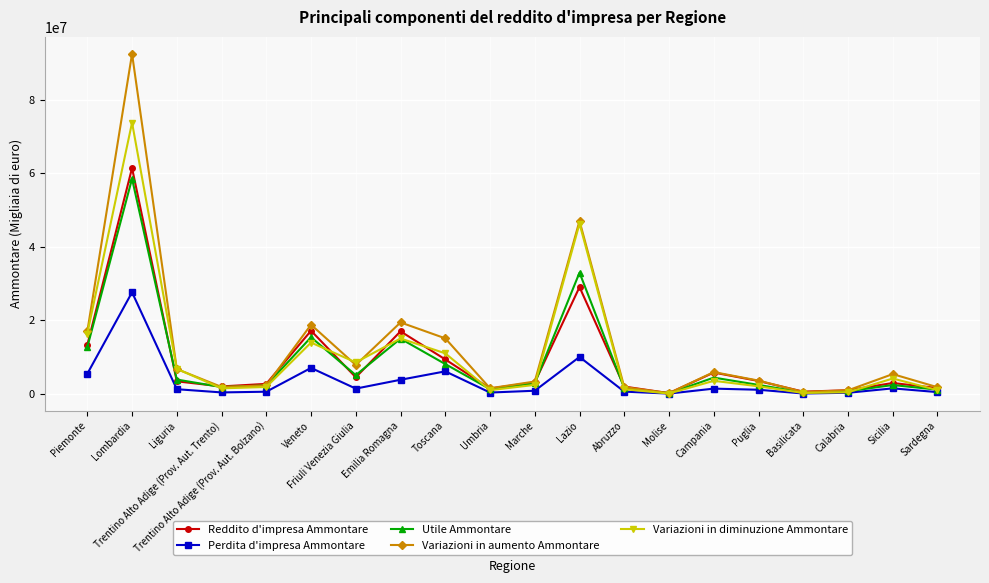

In Reddito d'impresa Ammontare, how many points are lower than both neighbors (excluding endpoints)?

5